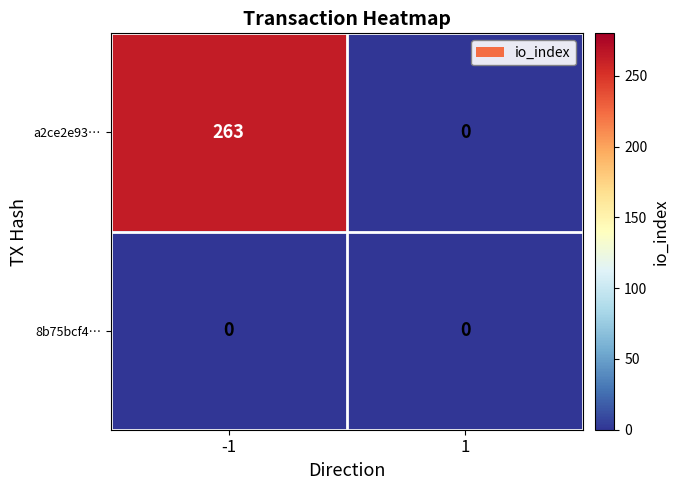

What is the average value of the a2ce2e93… series?

132